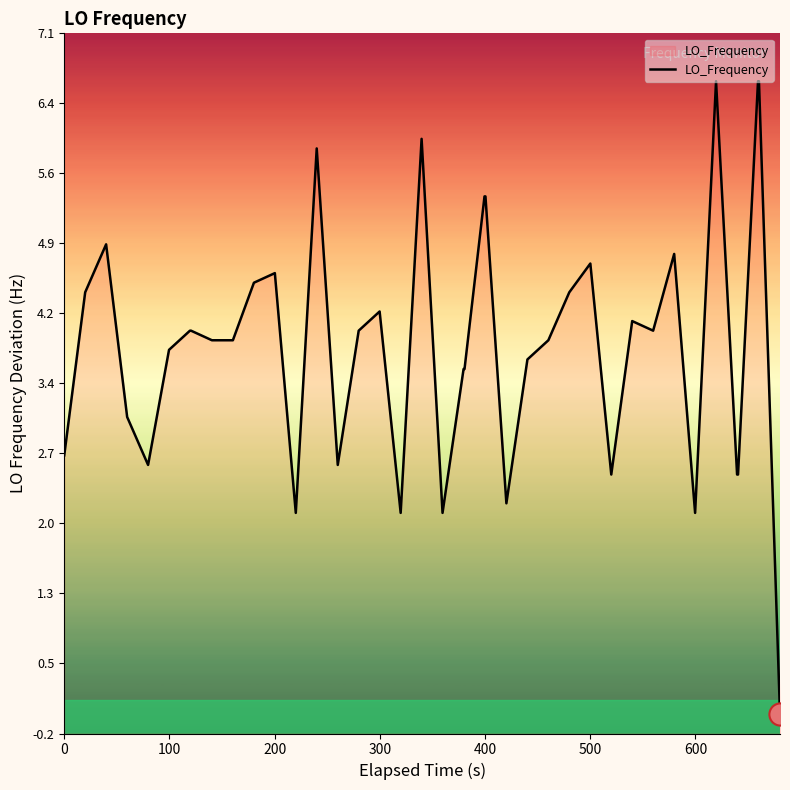

What is the difference between the maximum and minimum values?

6.6